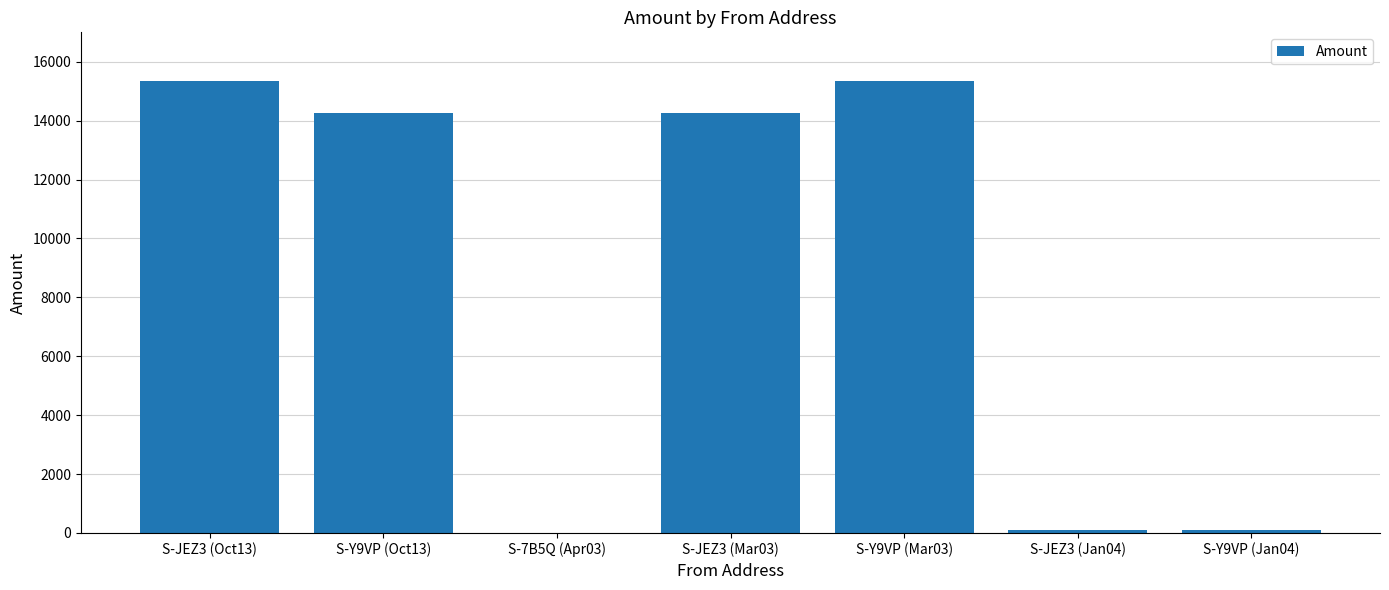

What is the greatest value displayed?

15360.5